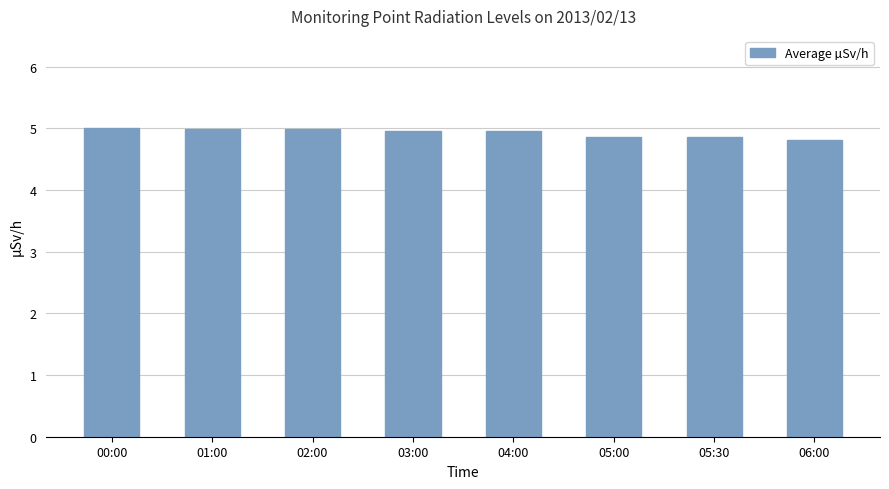

What is the difference between the maximum and minimum values?

0.2